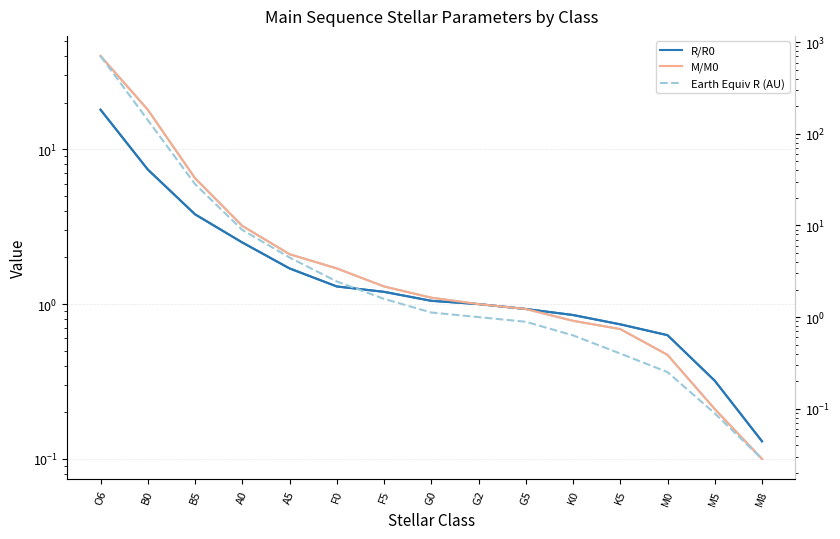

At which category does the chart reach its peak across all series?

O6